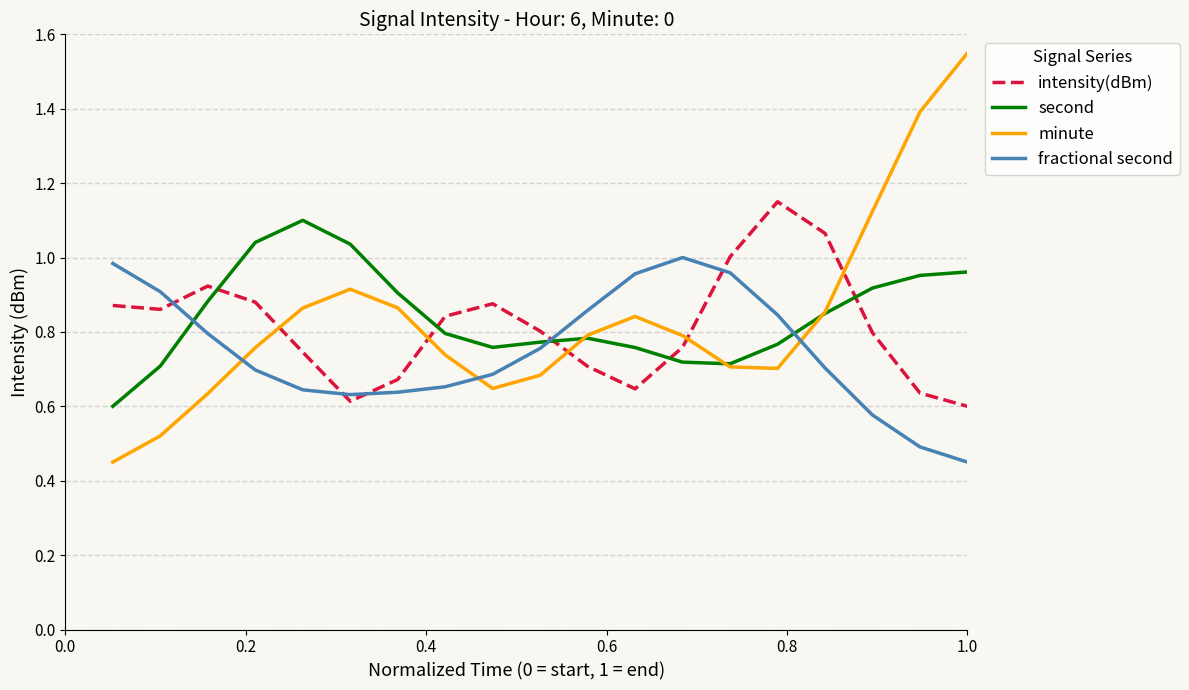

Which series has the largest range (max minus min)?

minute